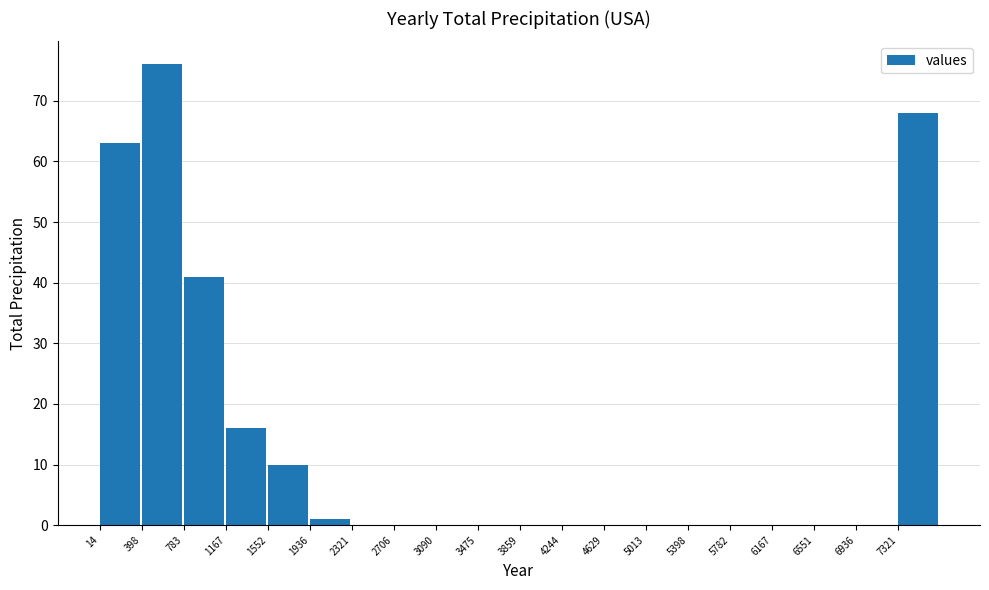

Reading left to right, list all the values displayed in this chart.

14=63	398=76	783=41	1167=16	1552=10	1936=1	2321=0	2706=0	3090=0	3475=0	3859=0	4244=0	4629=0	5013=0	5398=0	5782=0	6167=0	6551=0	6936=0	7321=68